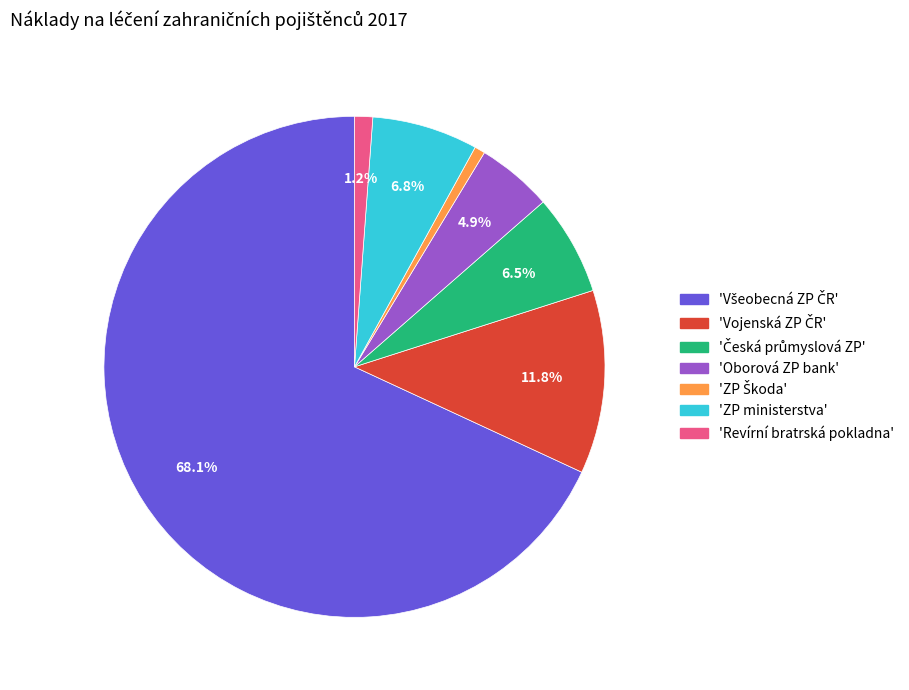

Does any single category account for the majority?

Yes